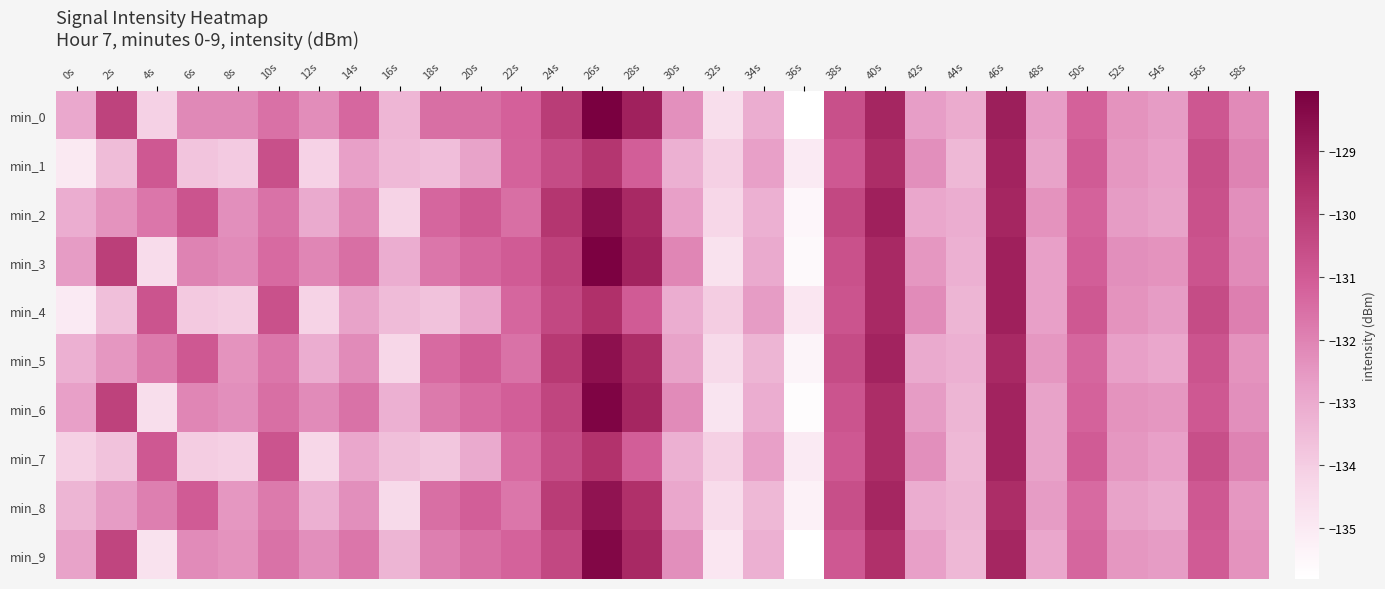

Which series has the widest spread of values?

min_0